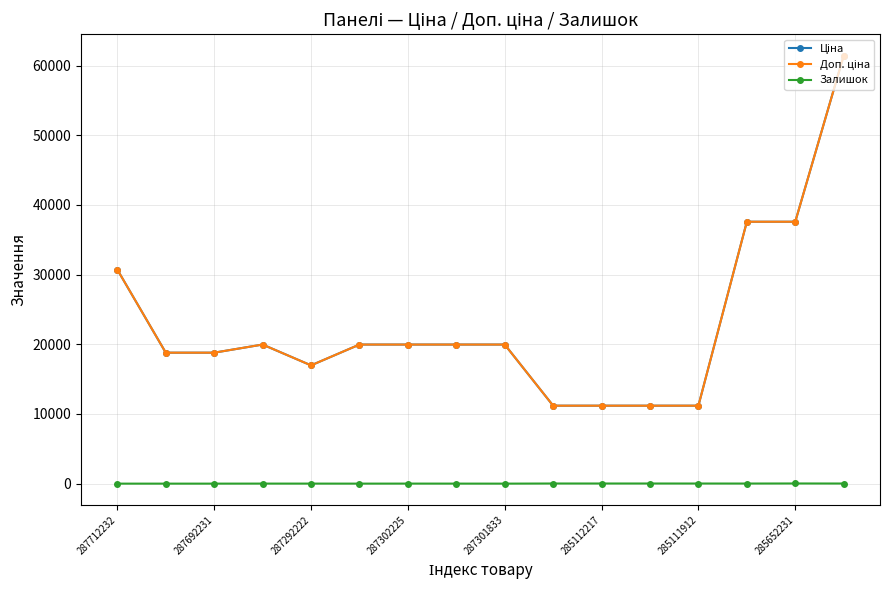

Rank the categories by Залишок value from lowest to highest.

287712232, 287692231, 287292222, 8, 285112217, 285652231, 287301833, 287302225, 285111912, 13, 12, 15, 9, 10, 11, 14